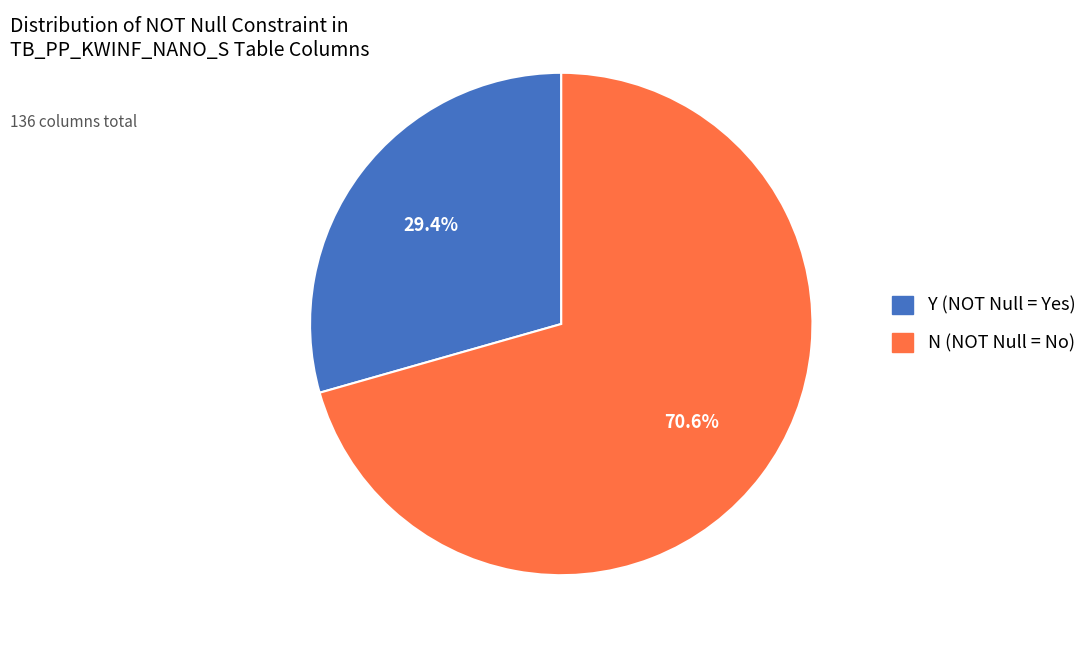

Is there a majority slice in this chart?

Yes